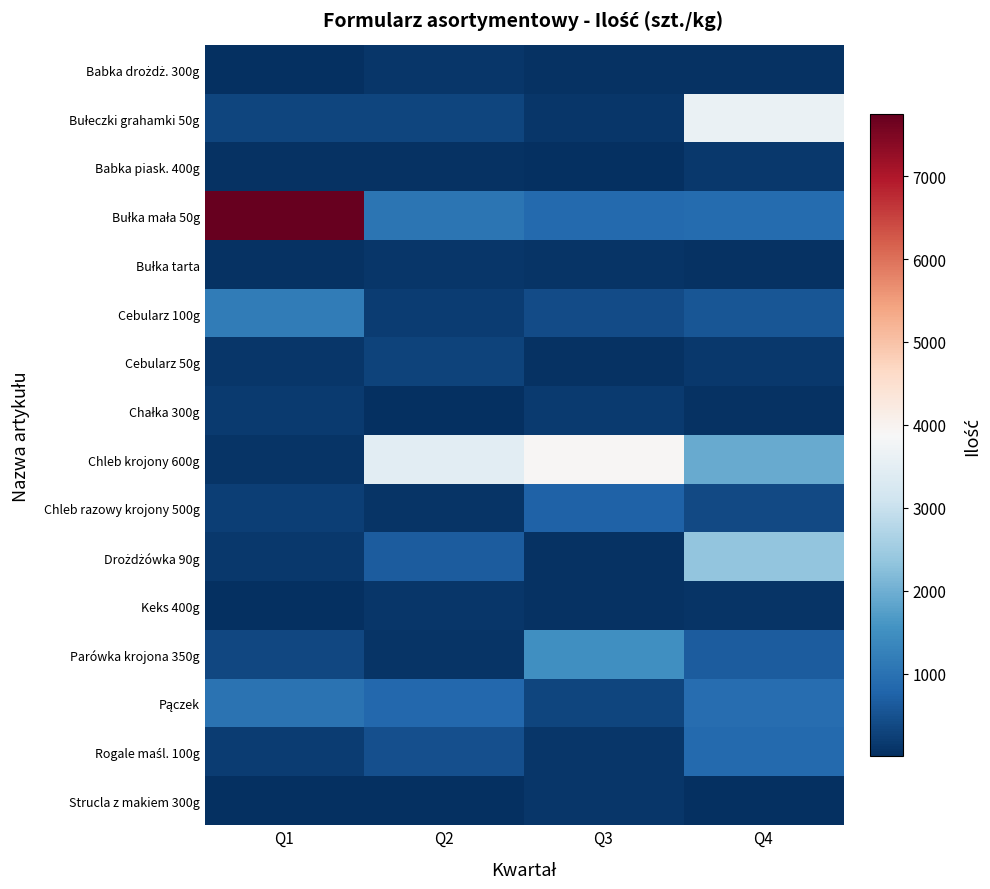

What is the total value across all series at Q2?

7822.0